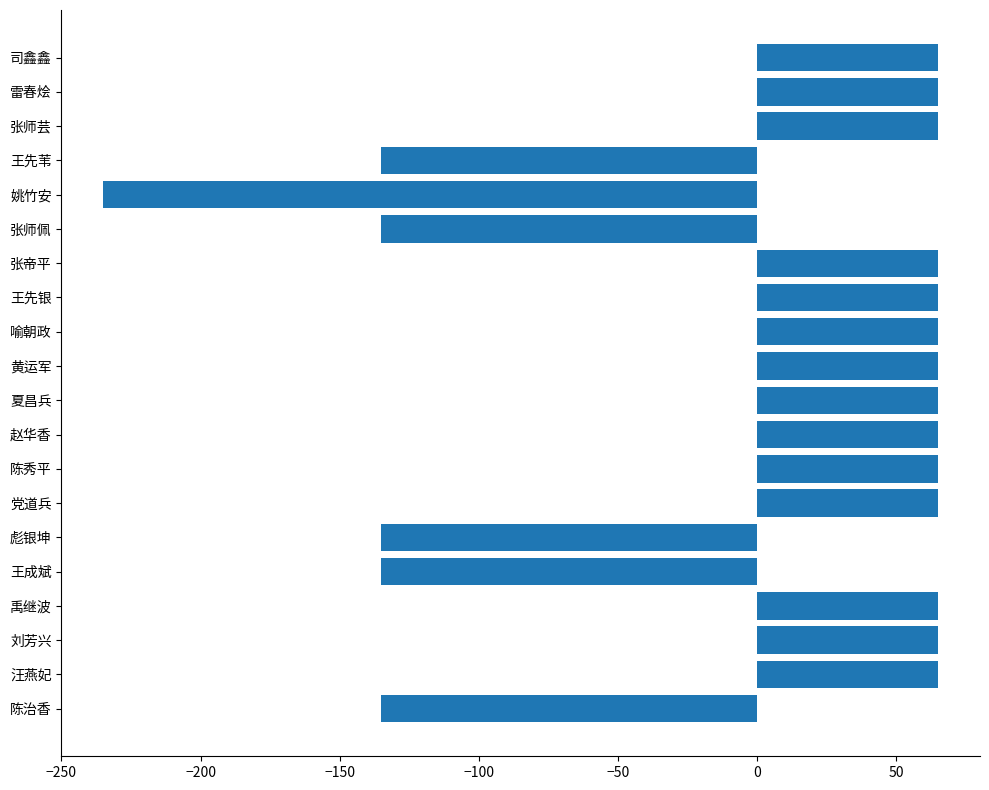

How many positive values are there?

14